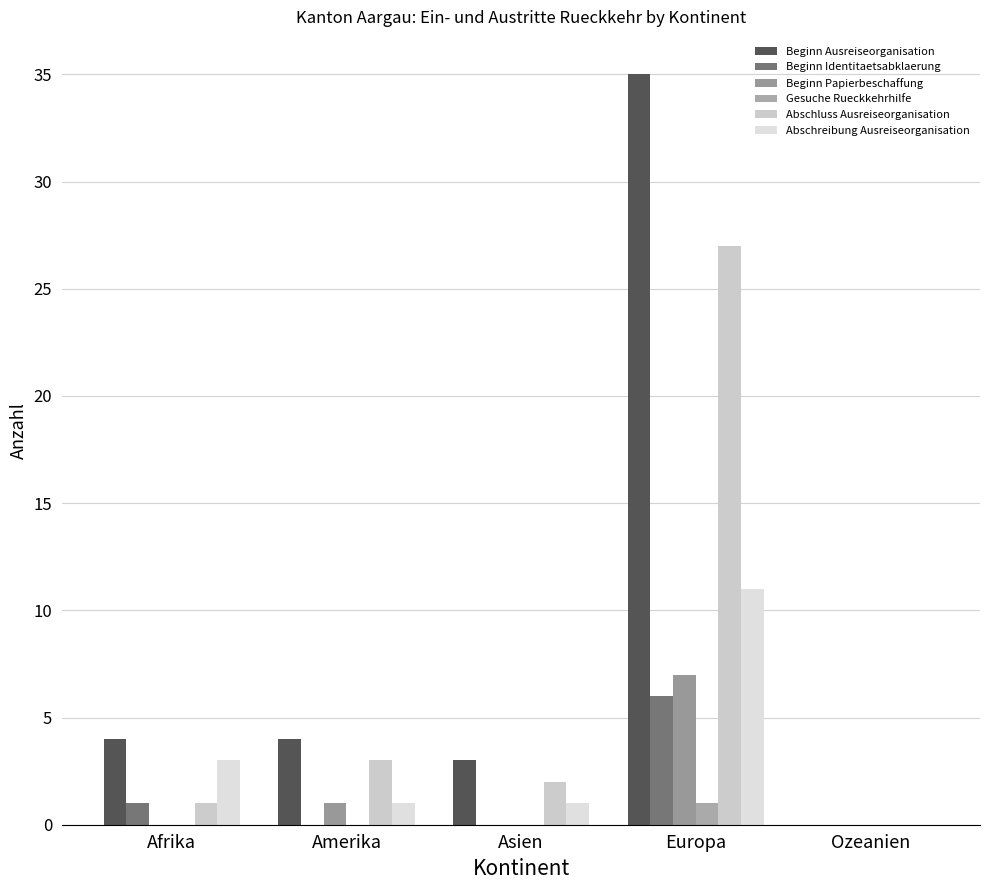

What is the label of the 2nd bar from the right?

Europa